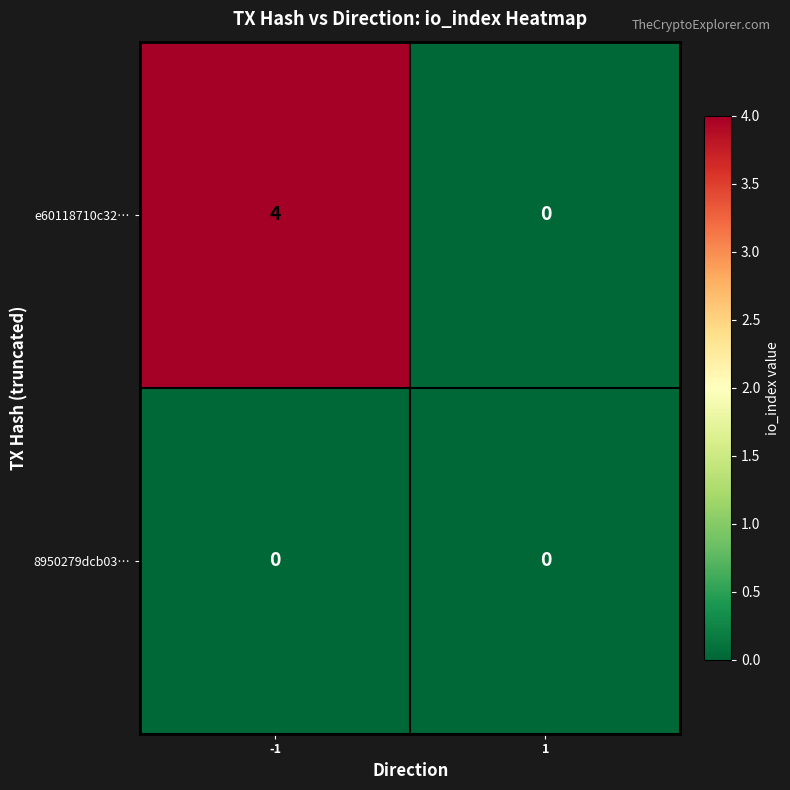

Is it true that e60118710c32… equals 0 at 1?

True